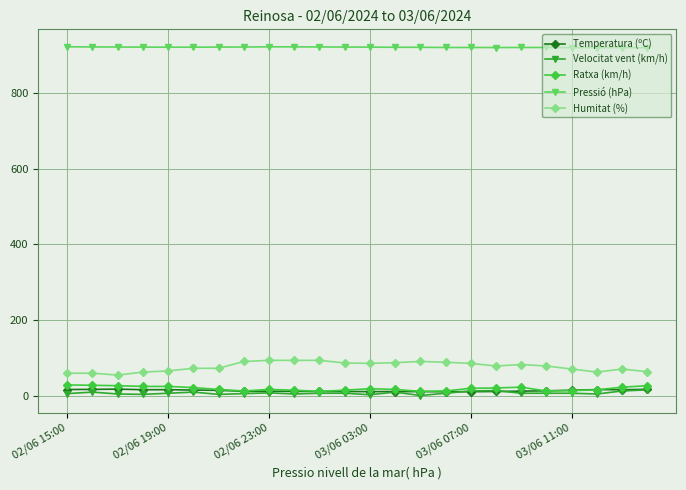

Which series has the largest total across all categories?

Pressió (hPa)